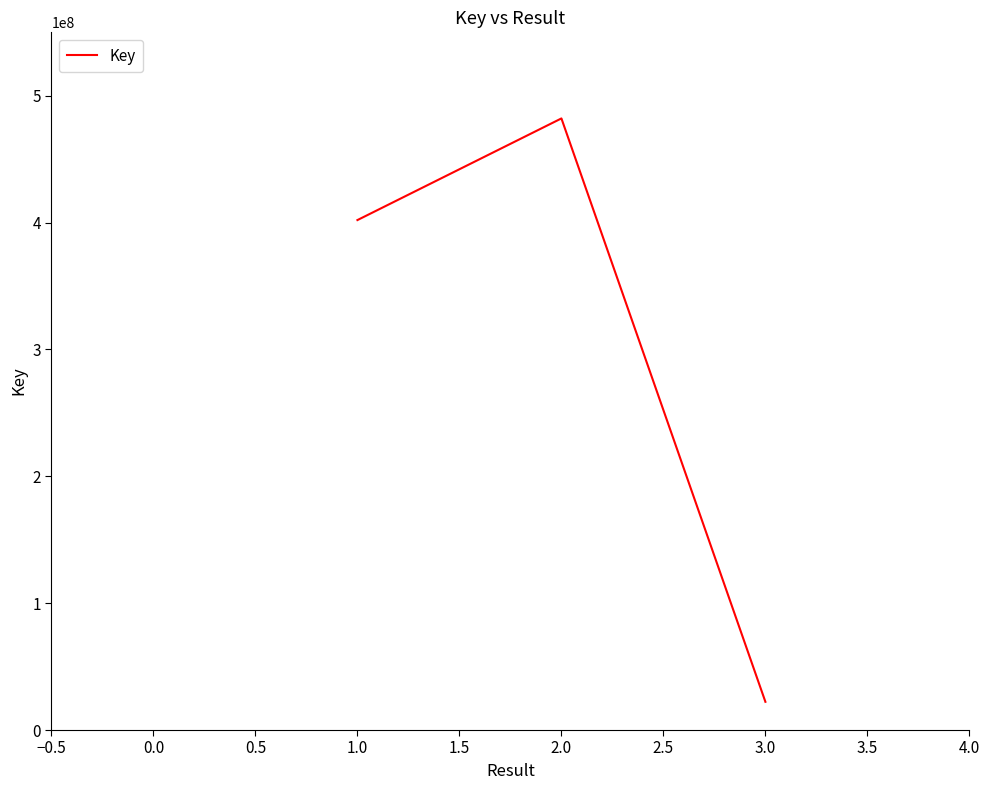

Reading left to right, what are all the values shown in this chart?

1.0=402006830	2.0=482133699	3.0=22247765